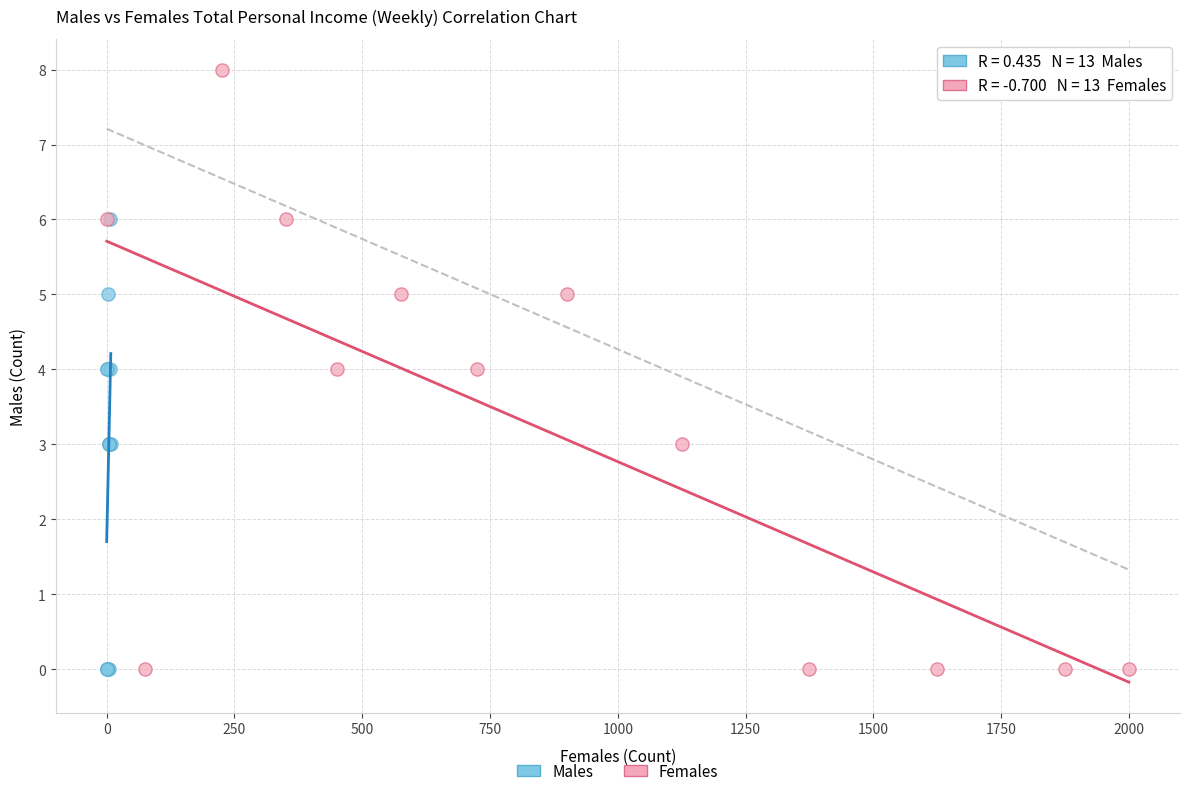

Which series contains the highest Y value?

Females